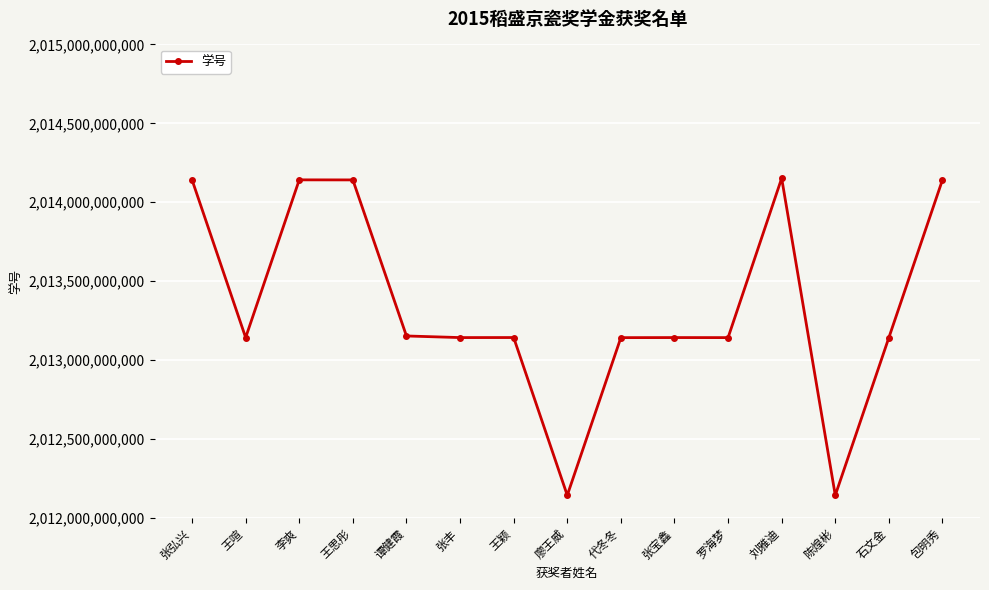

What is the label of the 10th point from the right?

张丰